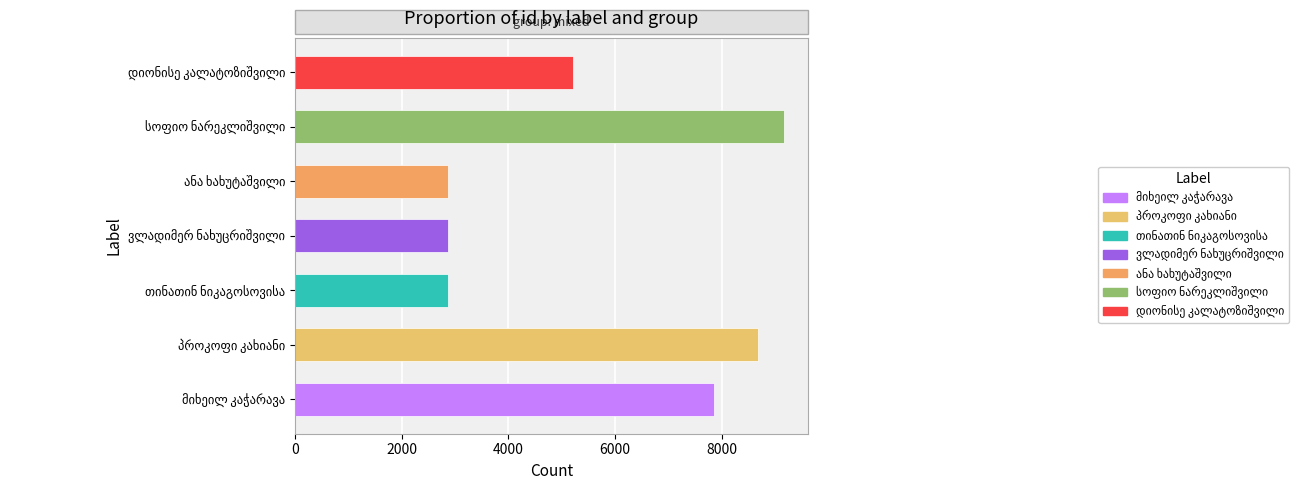

What is the difference between the maximum and second lowest values?

6295